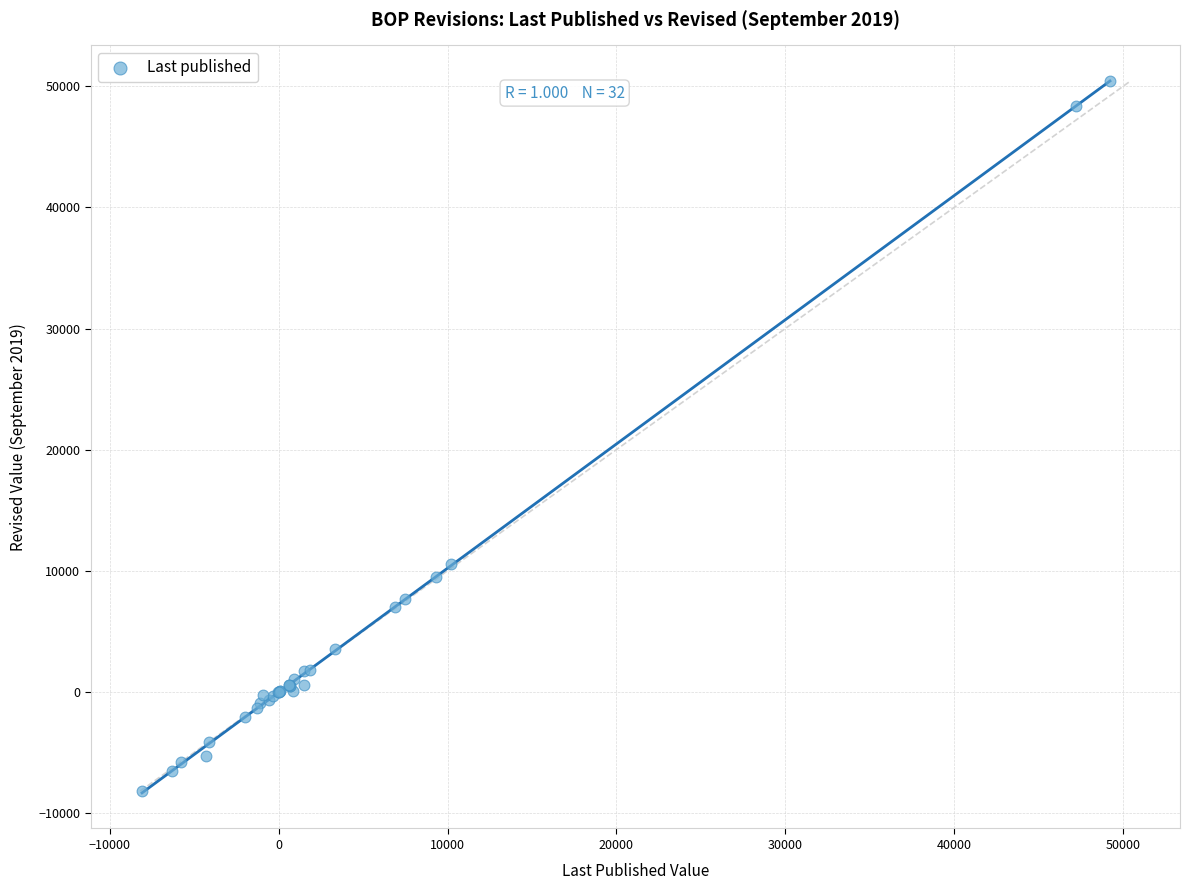

What Y value in the scatter plot is closest to 21120?

10563